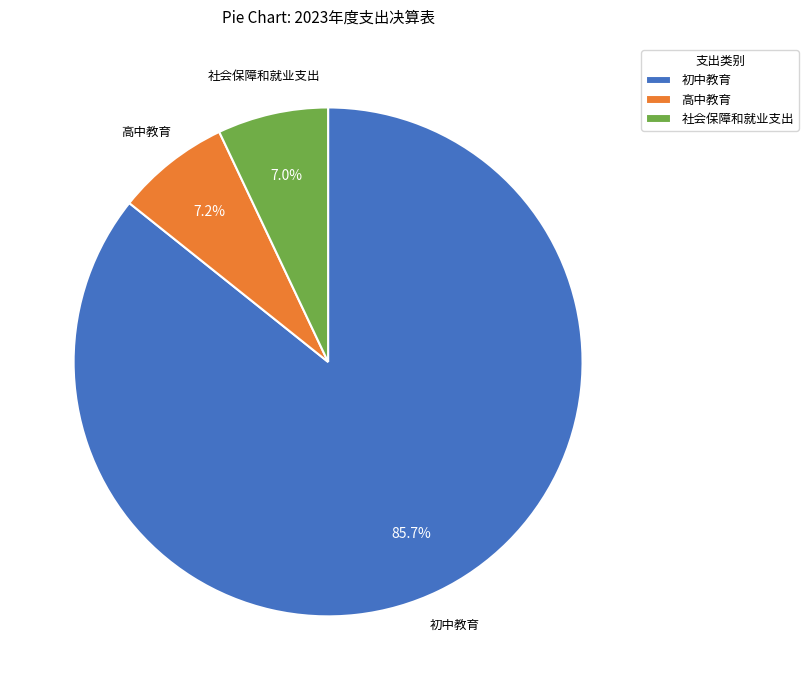

Count the number of slices in the pie.

3